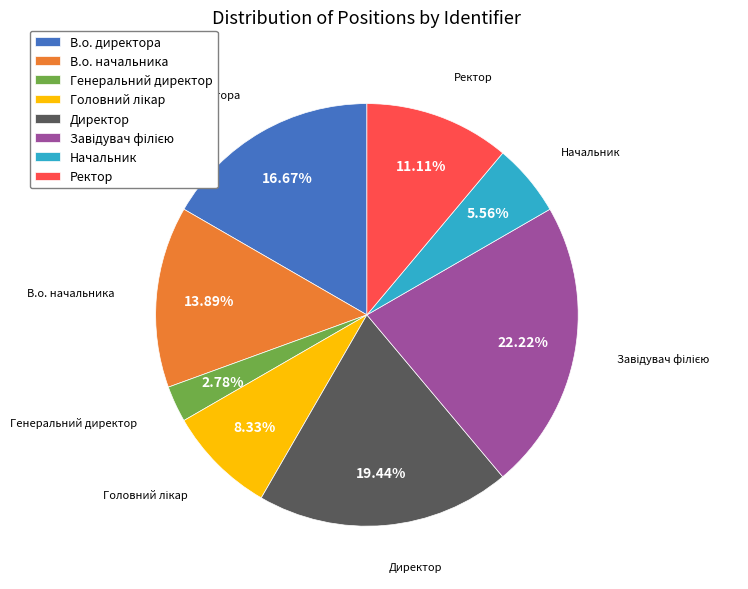

Is there a majority slice in this chart?

No